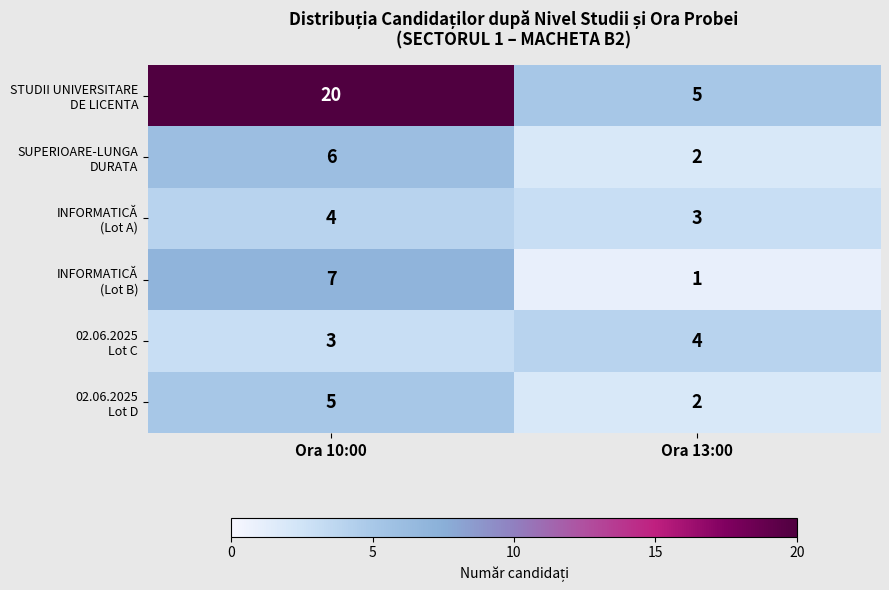

What is the difference between the highest and lowest values at Ora 13:00?

4